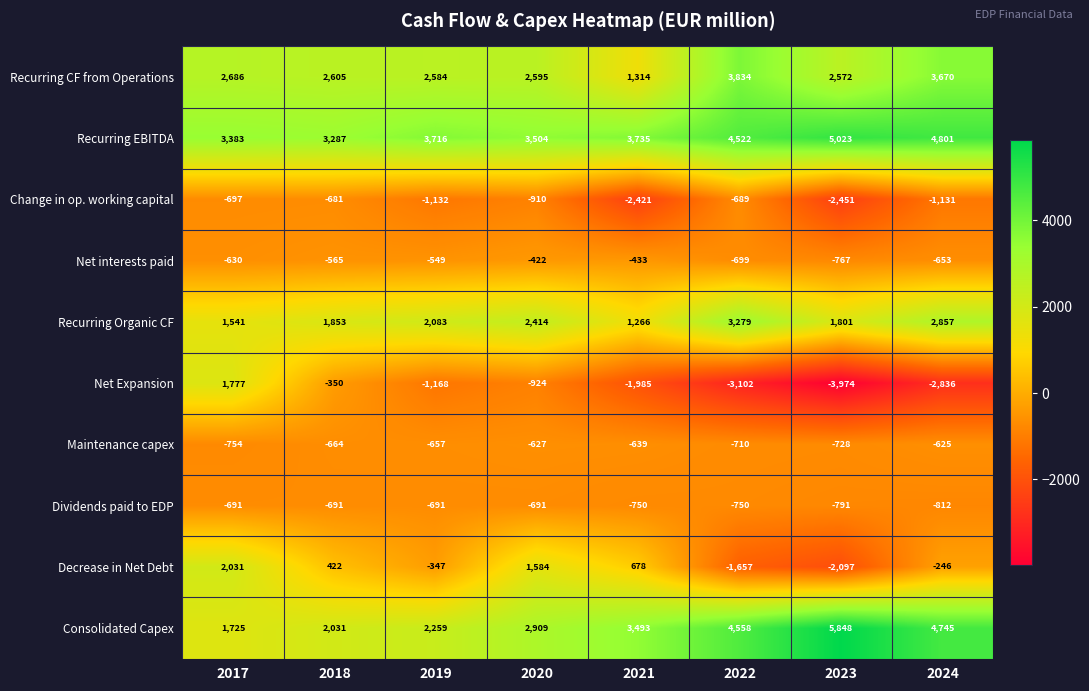

The value of Maintenance capex at 2021 is -340. True or false?

False